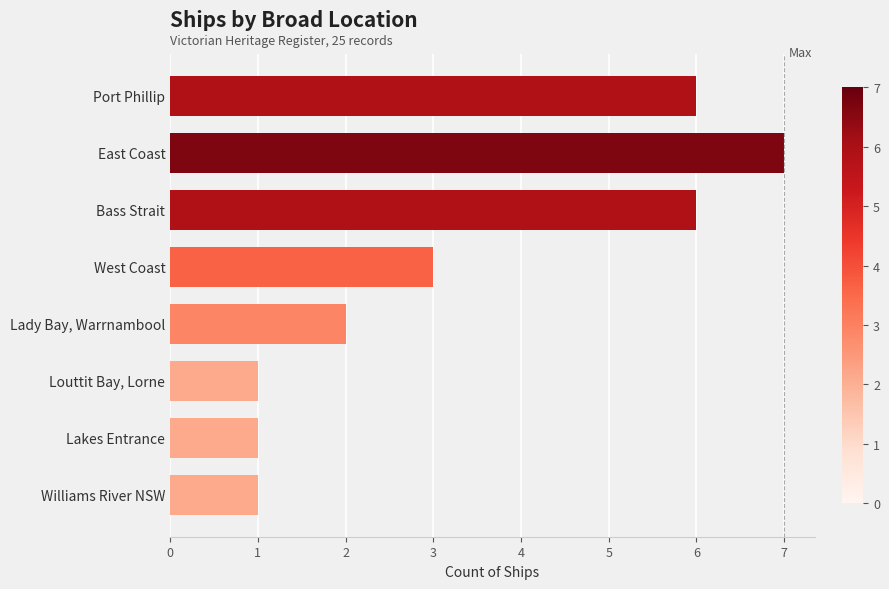

How many values are between 1 and 6?

7